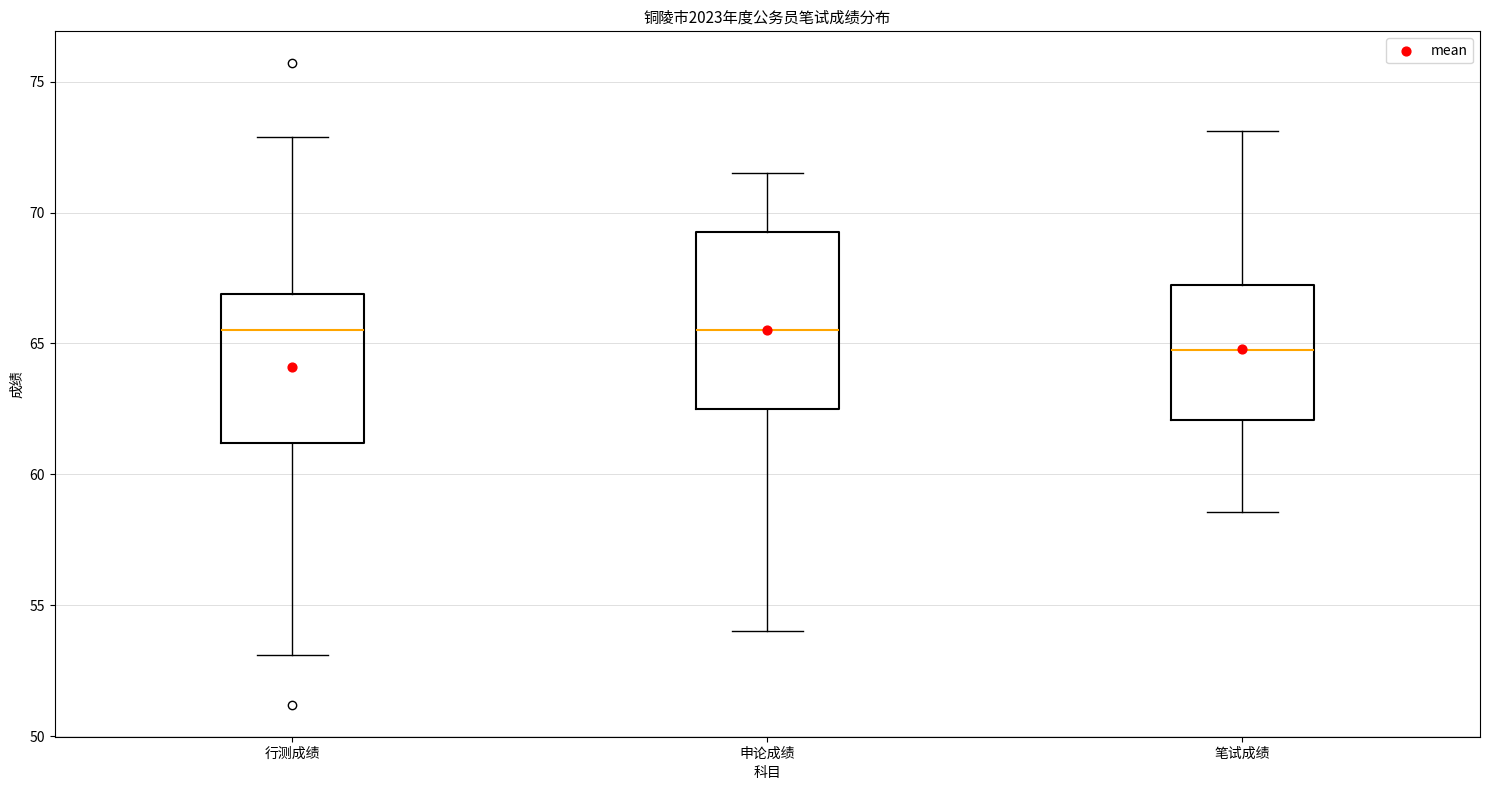

Where does the median line of the box for 申论成绩 sit on the y-axis? The values are not printed on the chart, so give them approximately, as read against the axis.

65.5